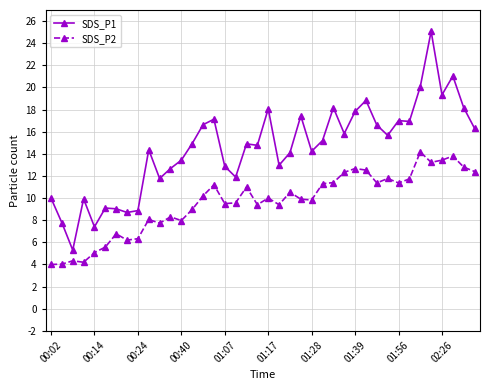

Rank the series by their maximum value, from lowest to highest.

SDS_P2, SDS_P1